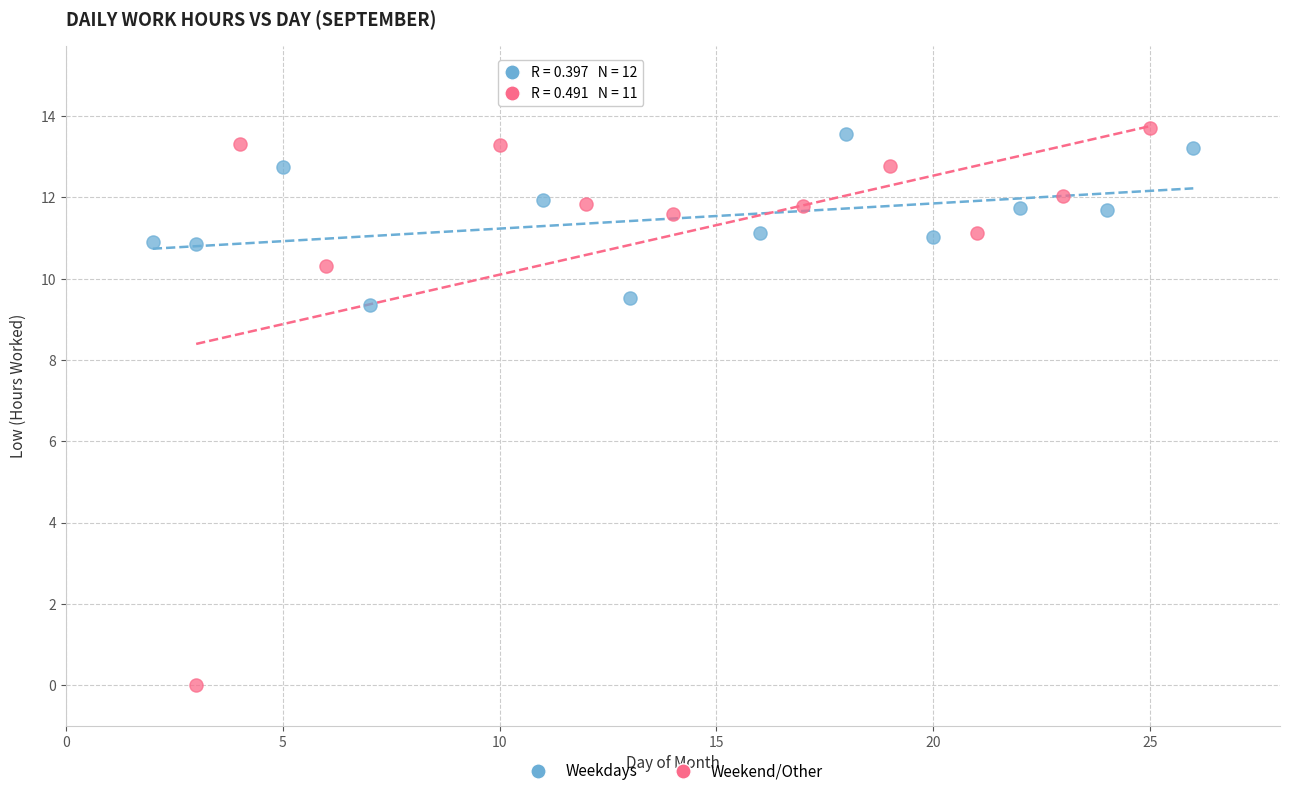

Which series has the largest Y range (max minus min)?

Weekend/Other